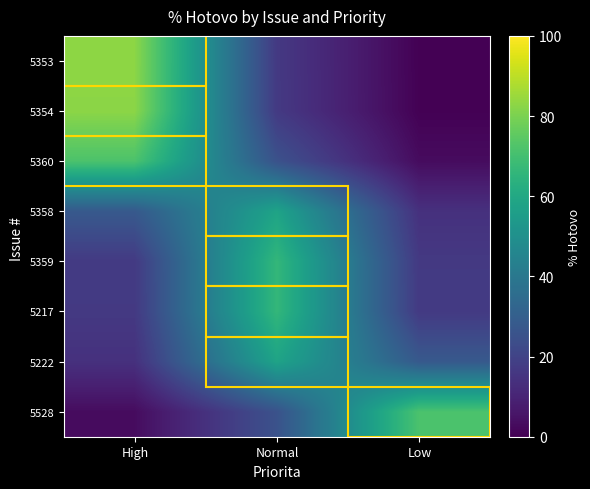

Reading right to left, what are all the values shown in this chart?

5353: Low=0.3	Normal=16.8	High=82.9
5354: Low=0.3	Normal=16.9	High=82.8
5360: Low=3.0	Normal=25.1	High=71.8
5358: Low=14.0	Normal=58.0	High=27.9
5359: Low=16.8	Normal=66.3	High=17.0
5217: Low=17.0	Normal=66.3	High=16.8
5222: Low=27.9	Normal=58.0	High=14.0
5528: Low=71.6	Normal=25.3	High=3.1